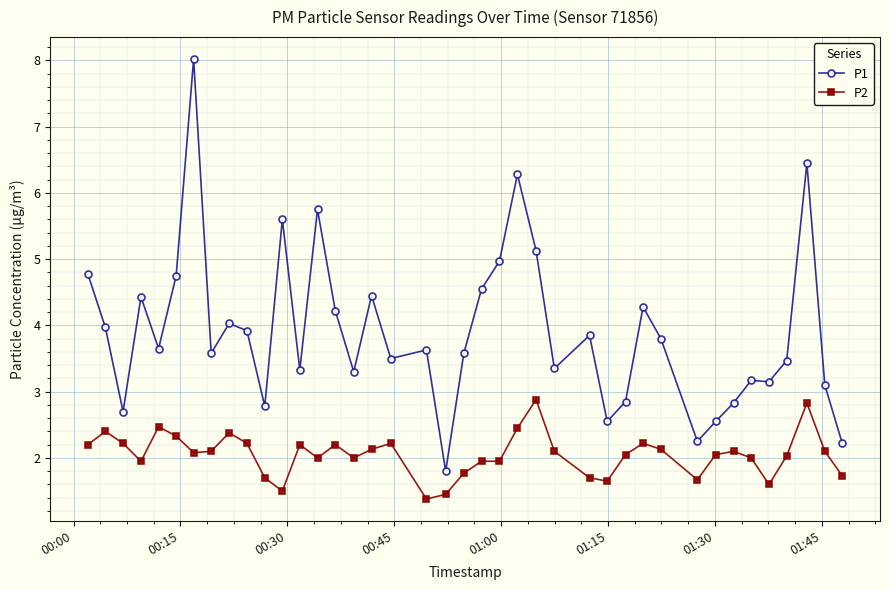

What is the sum of all P1 values?

156.6